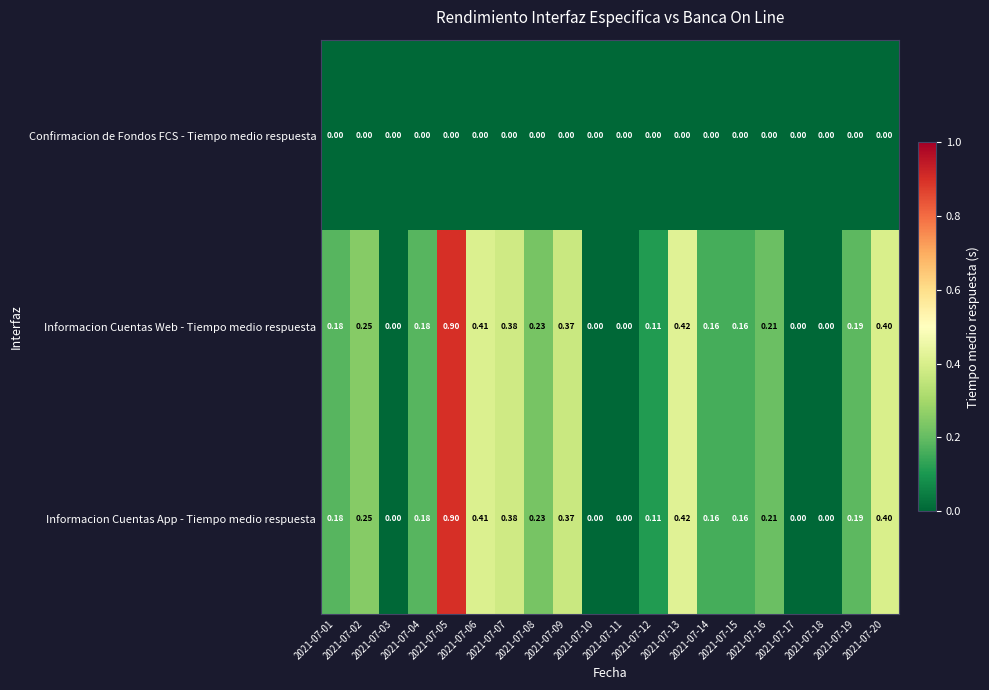

Which has a higher value, 2021-07-02 or 2021-07-13?

2021-07-02